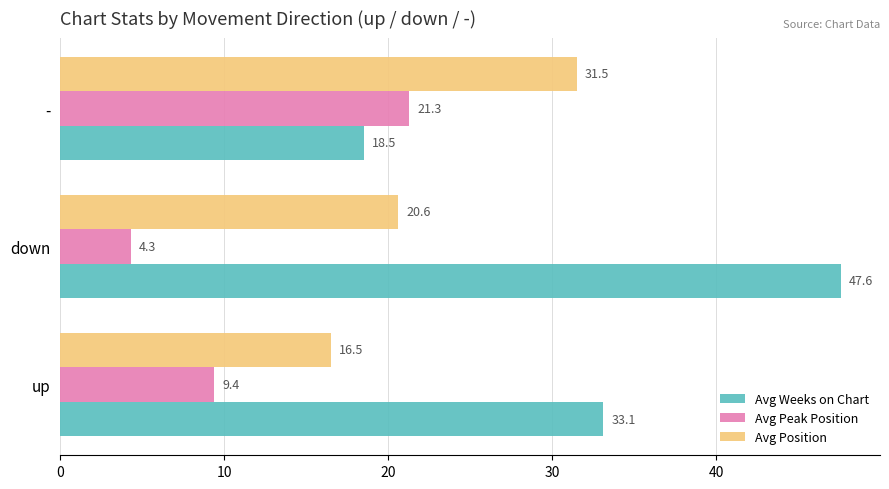

What is the minimum value shown in the chart?

4.3